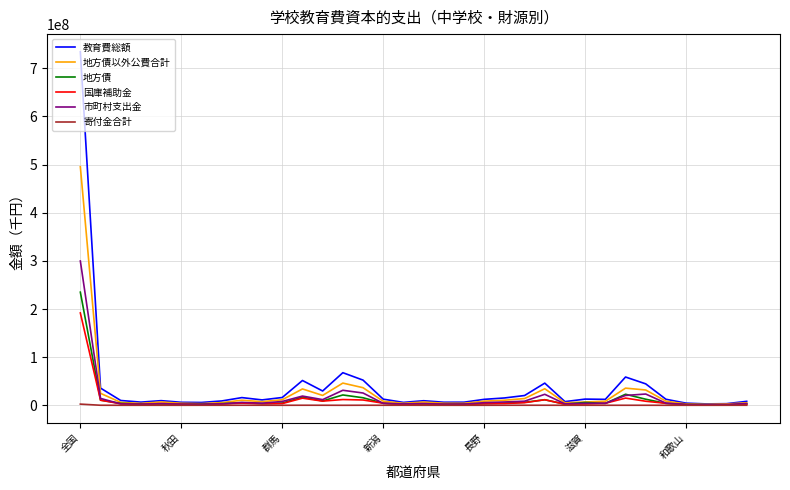

What are all the series names shown in the legend?

教育費総額, 地方債以外公費合計, 地方債, 国庫補助金, 市町村支出金, 寄付金合計